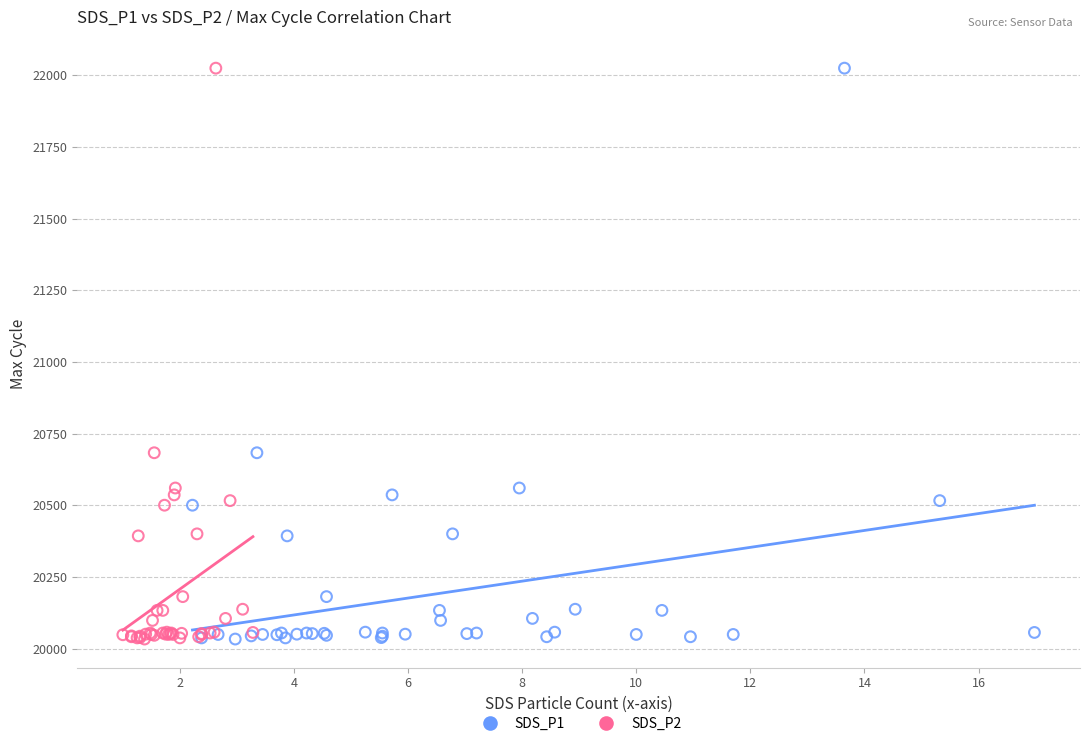

What are all the series names shown in the legend?

SDS_P1, SDS_P2